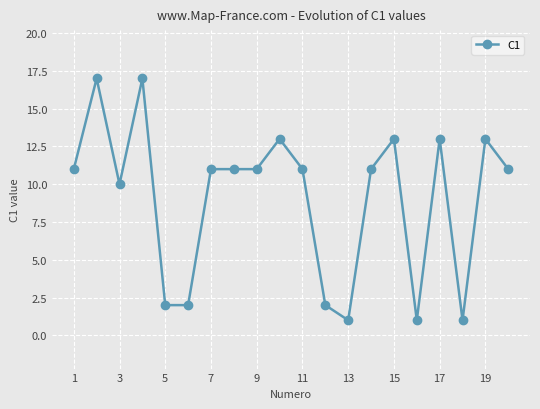

What is the average value?

9